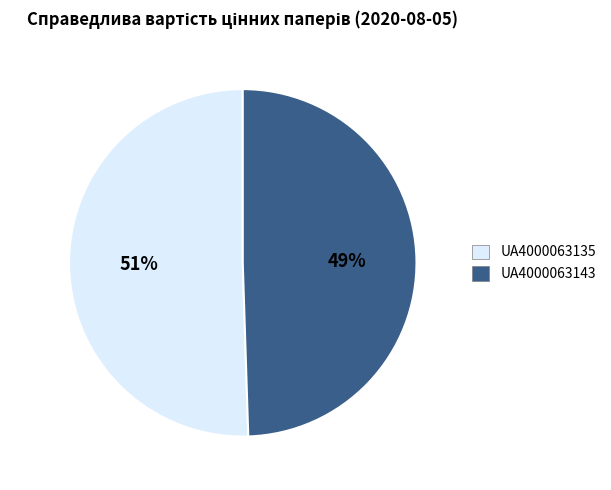

Rank the categories by value from highest to lowest.

UA4000063135, UA4000063143